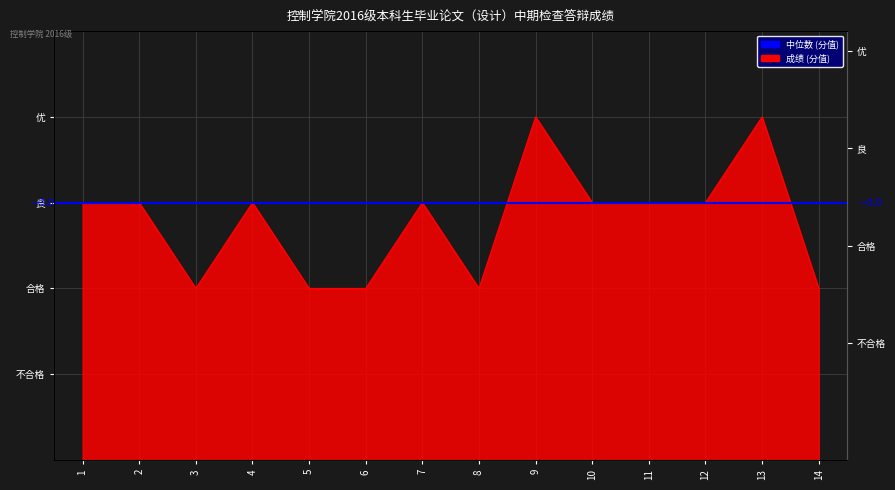

Where is the first local minimum?

3